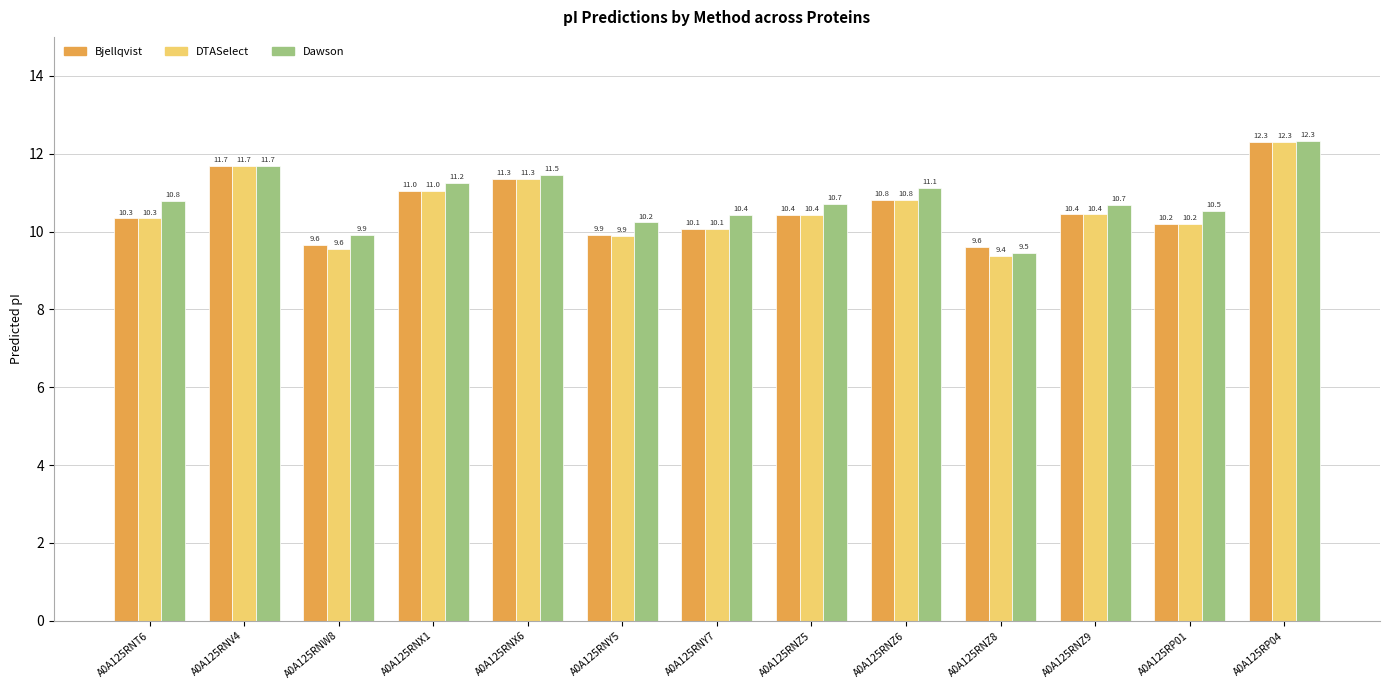

What is the maximum value shown in the chart?

12.3